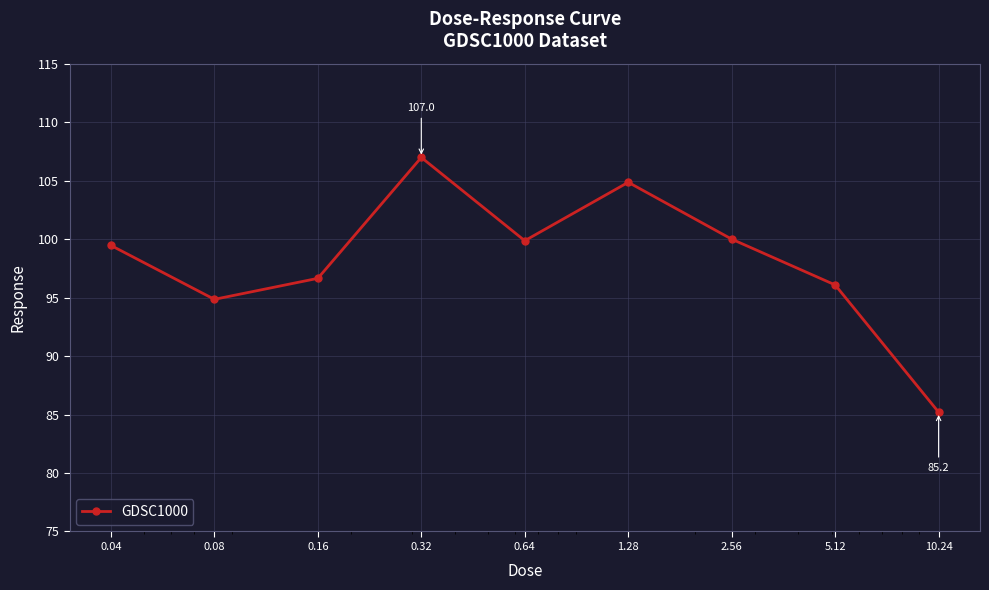

What is the maximum value shown in the chart?

107.0